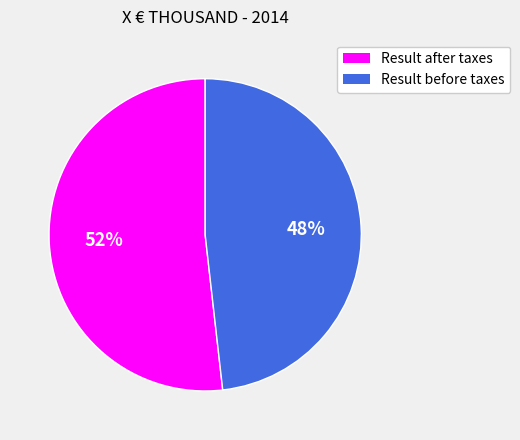

What is the largest slice in the pie chart?

Result after taxes